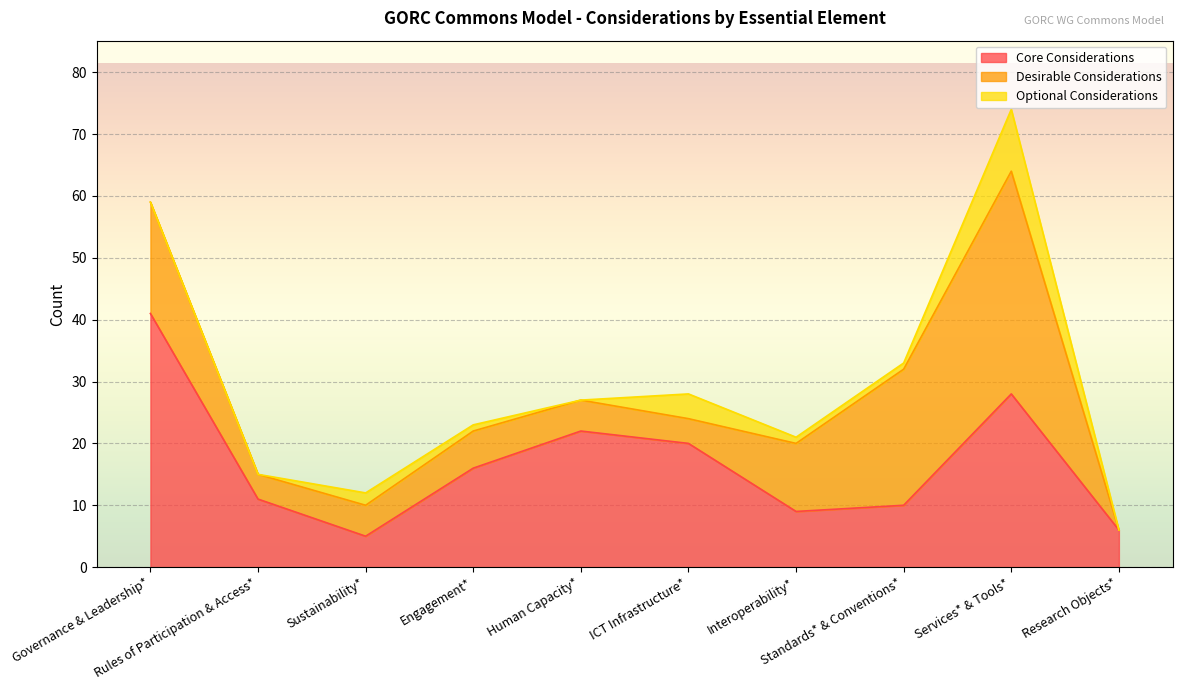

Reading left to right, list all the values displayed in this chart.

Core Considerations: 41	11	5	16	22	20	9	10	28	6
Desirable Considerations: 18	4	5	6	5	4	11	22	36	0
Optional Considerations: 0	0	2	1	0	4	1	1	10	0